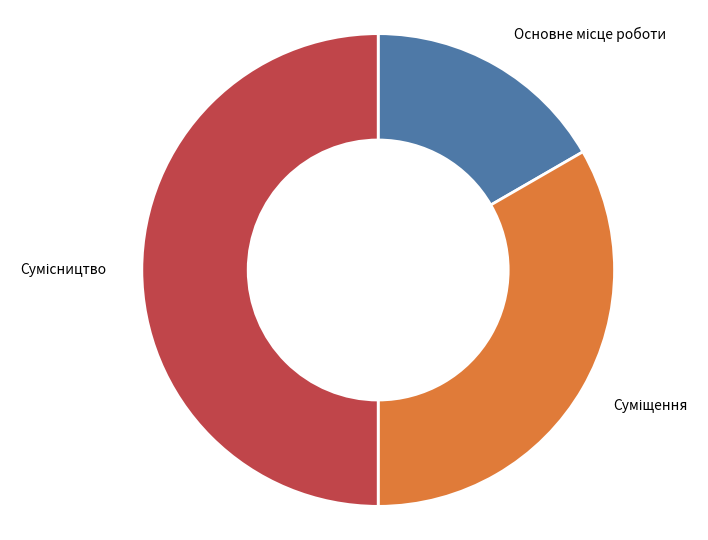

How many slices are in this pie chart?

3